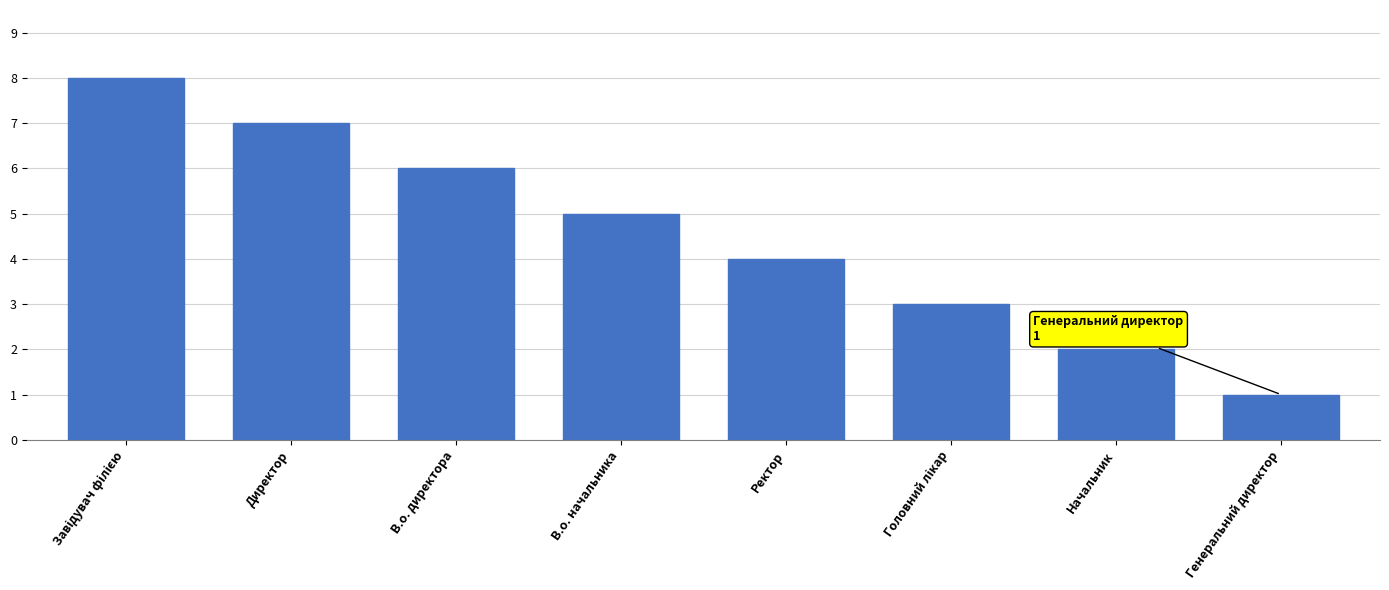

What is the maximum value shown in the chart?

8